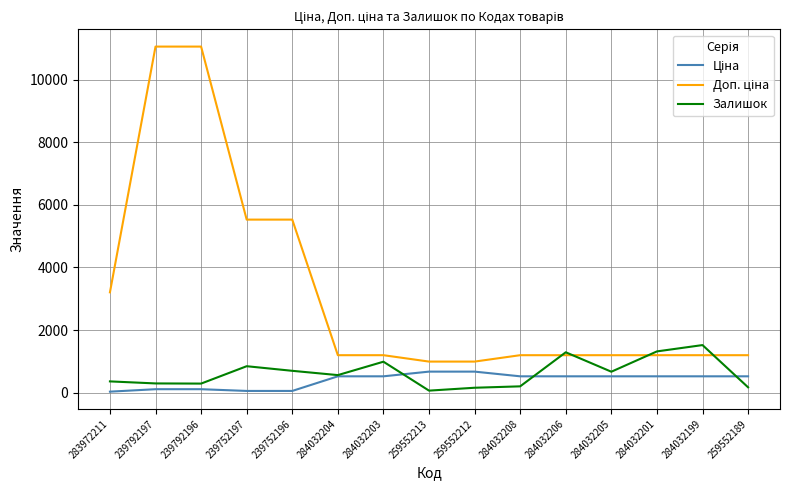

At how many categories does at least one series exceed 10319?

2